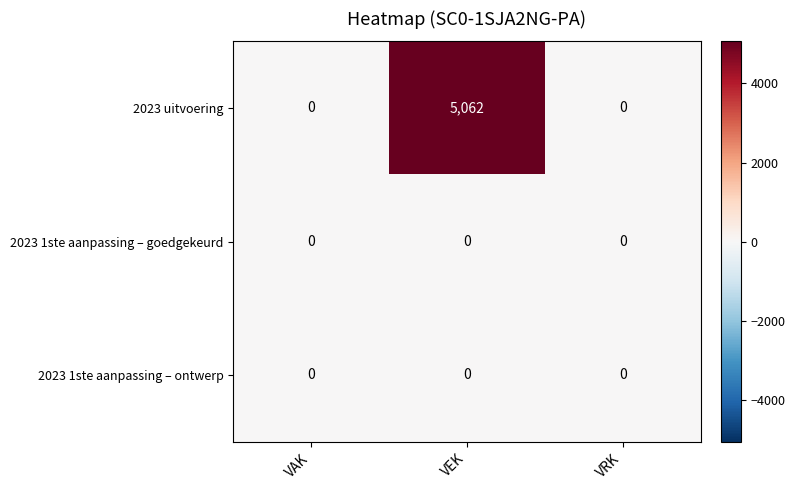

Which series has the largest total across all categories?

2023 uitvoering